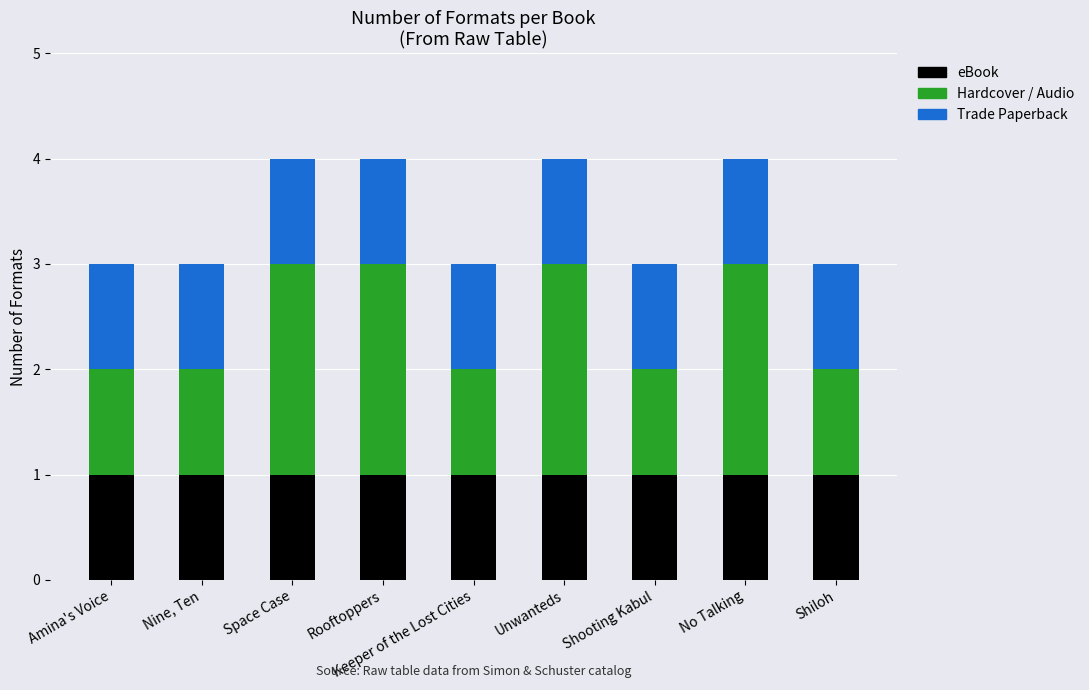

Is it true that eBook equals 1 at Unwanteds?

True